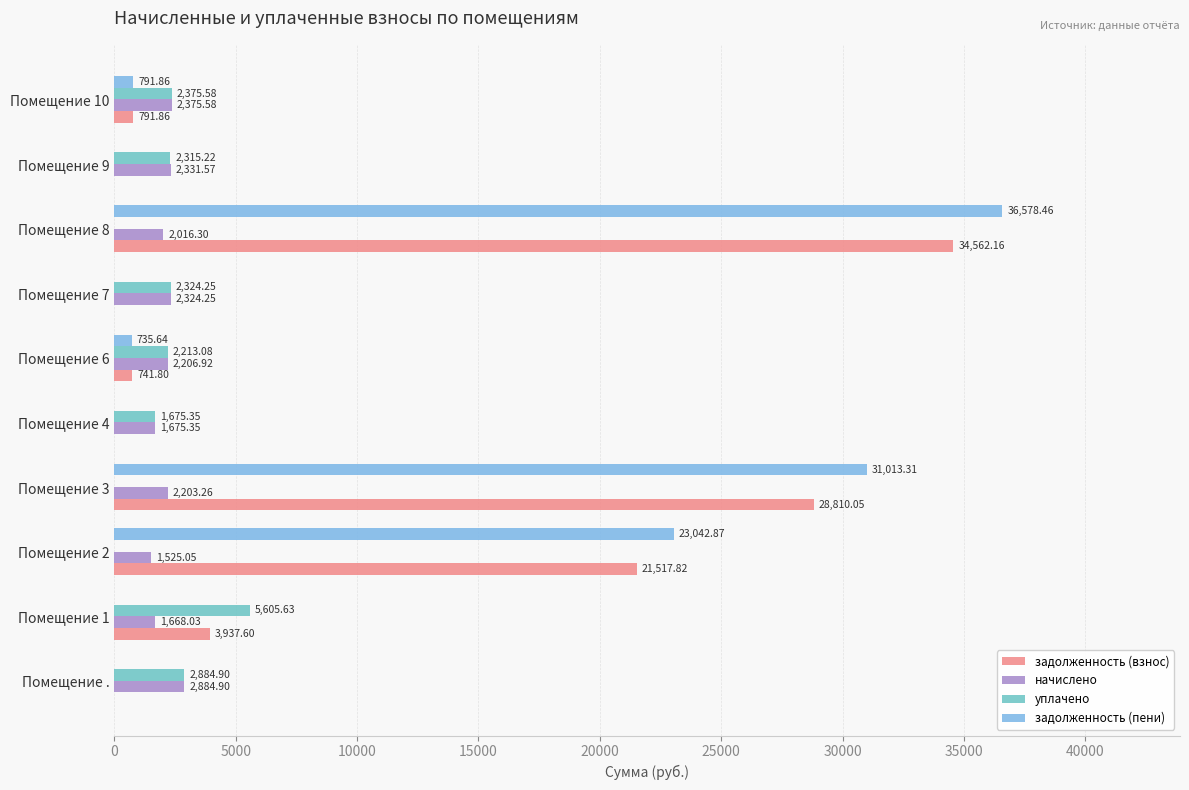

Which series changed the most between Помещение 8 and Помещение 9?

задолженность (пени)